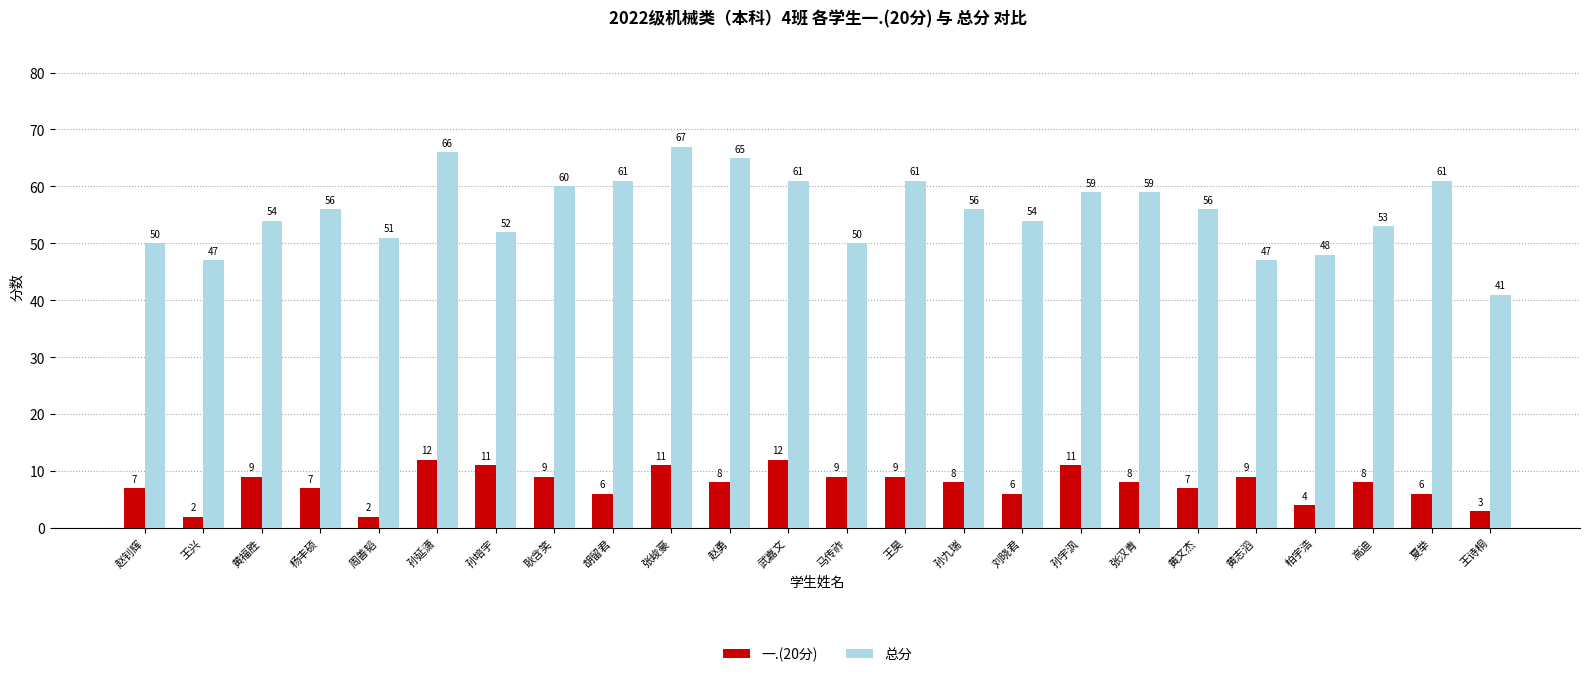

List the series in order of their overall mean, lowest first.

一.(20分), 总分